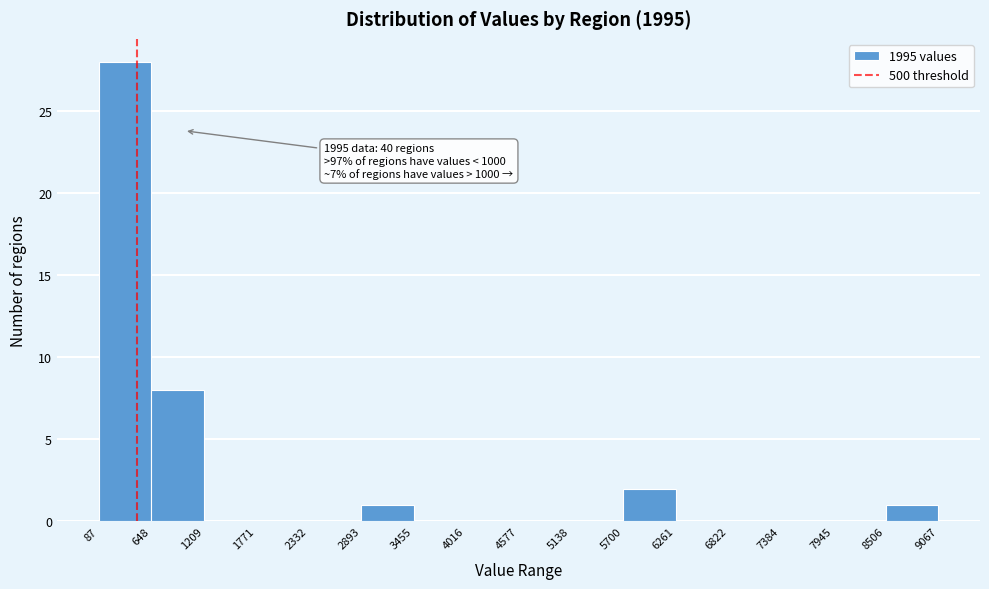

Over which range of the x-axis is the bar tallest?

87 to 648